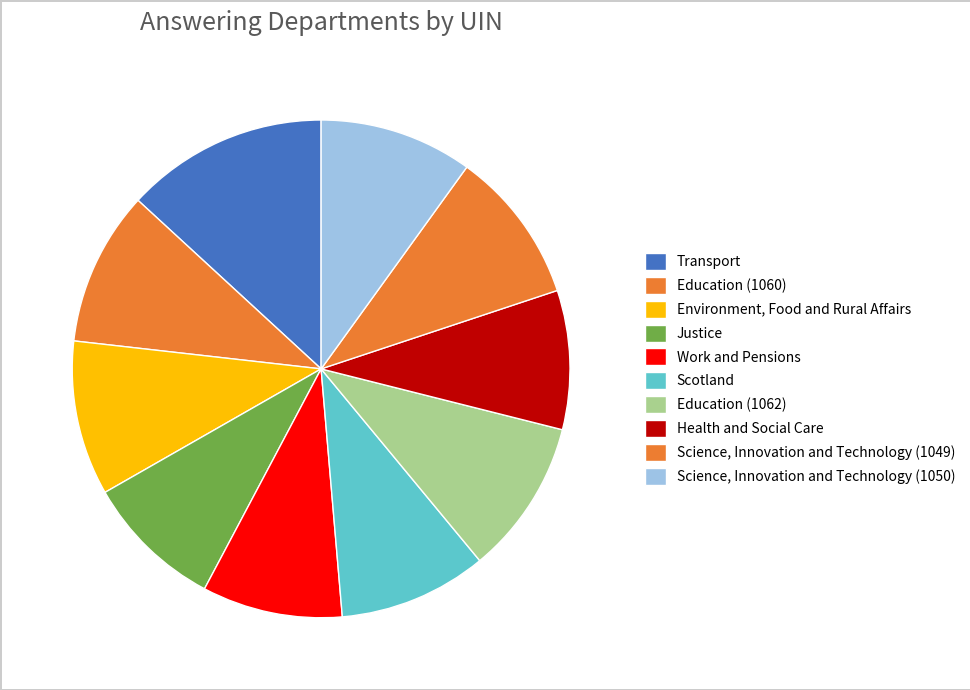

Do Justice and Education (1062) together represent more than half of the pie?

No